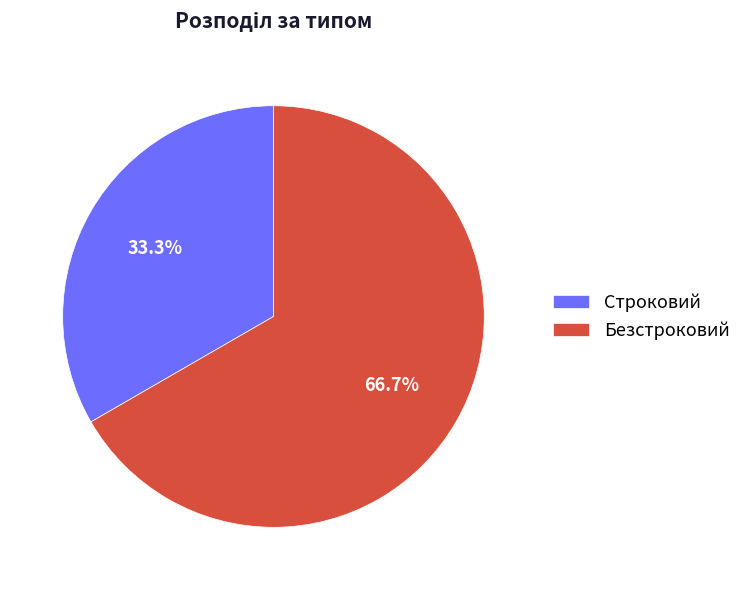

What is the ratio of the value at Безстроковий to the value at Строковий?

2.0